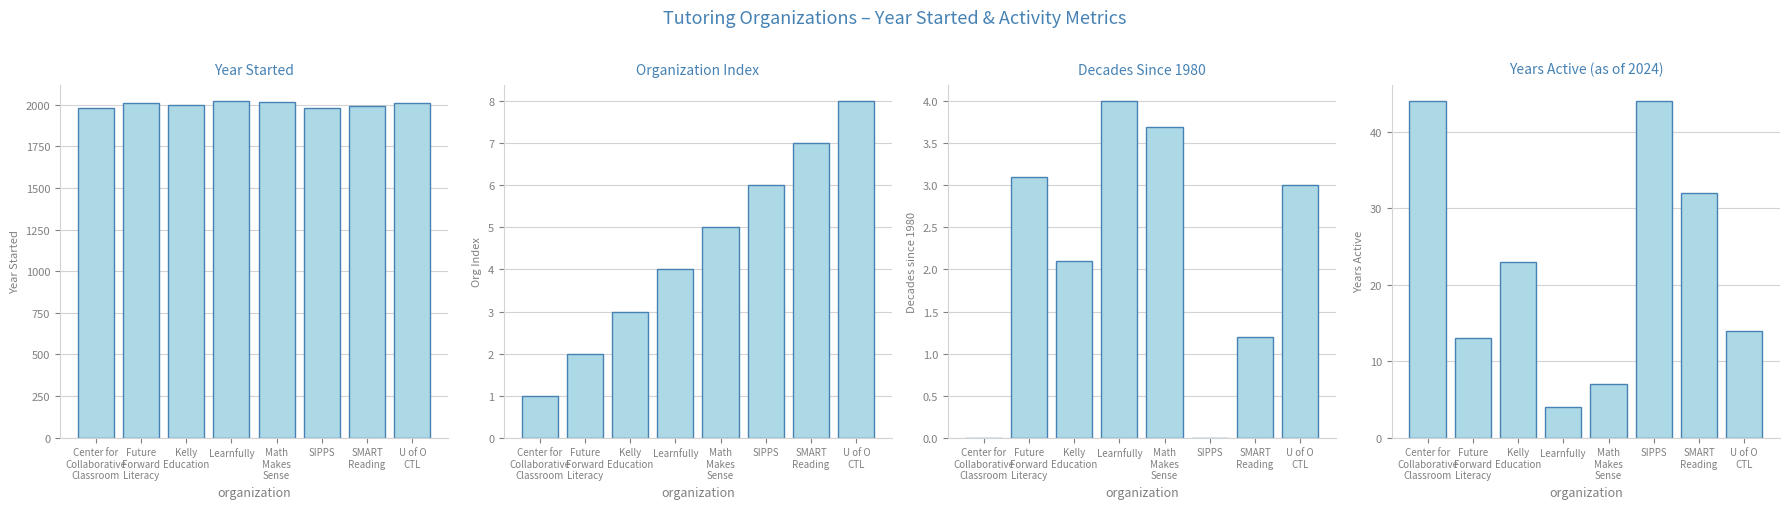

Rank the categories by Decades Since 1980 value from highest to lowest.

Learnfully, Math
Makes
Sense, Future
Forward
Literacy, U of O
CTL, Kelly
Education, SMART
Reading, Center for
Collaborative
Classroom, SIPPS